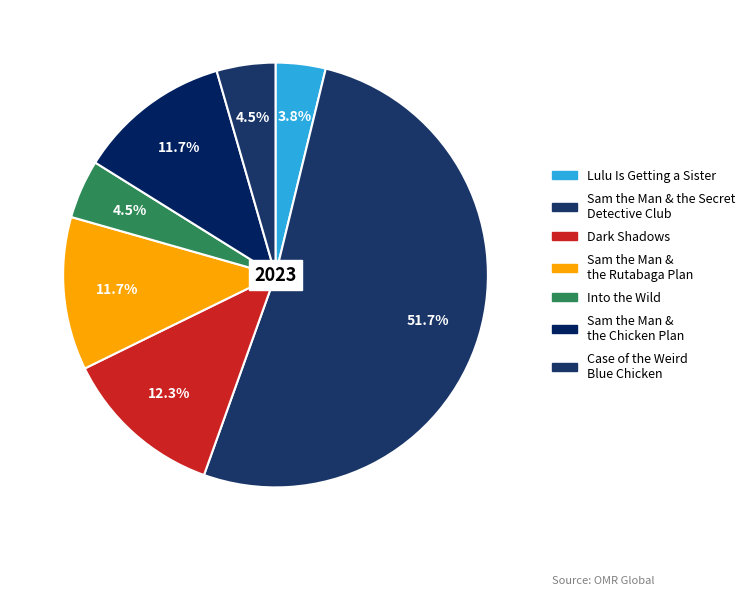

How many segments does this pie chart have?

7